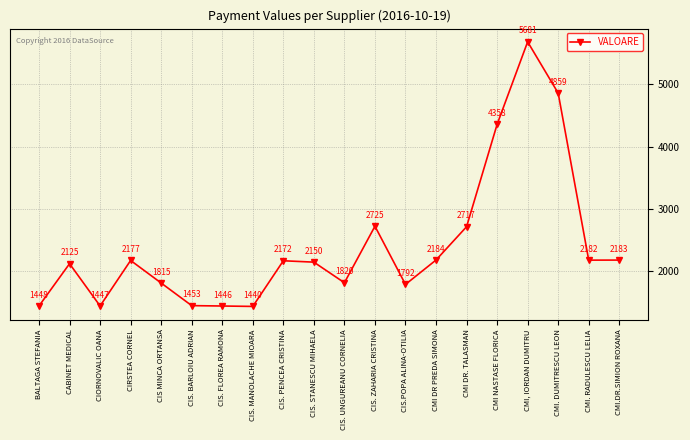

What is the greatest value displayed?

5681.2